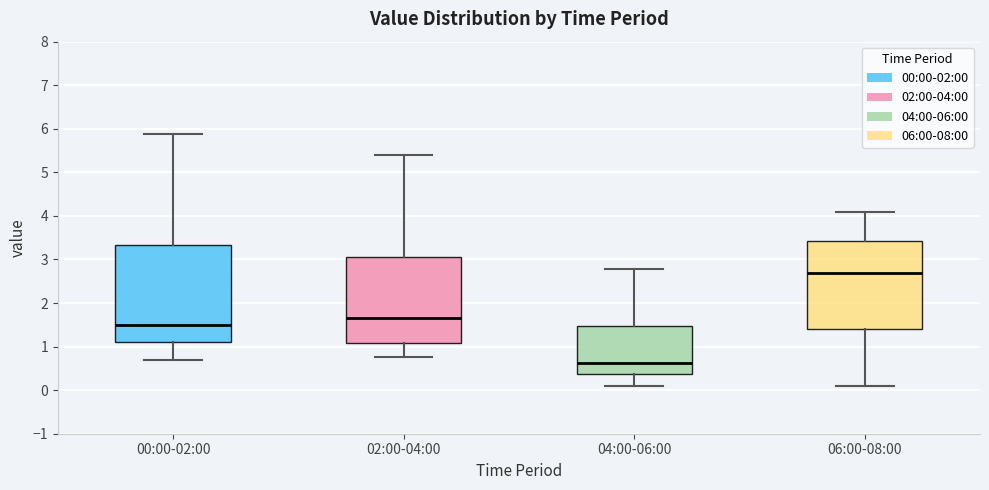

Comparing the boxes themselves (not the whiskers), which one is the tallest?

00:00-02:00